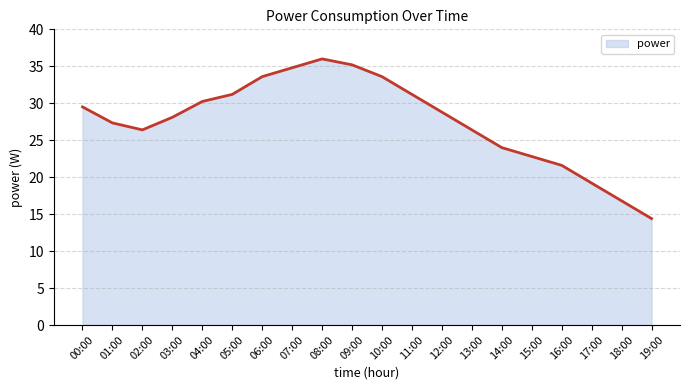

Which has a higher value, 15:00 or 07:00?

07:00